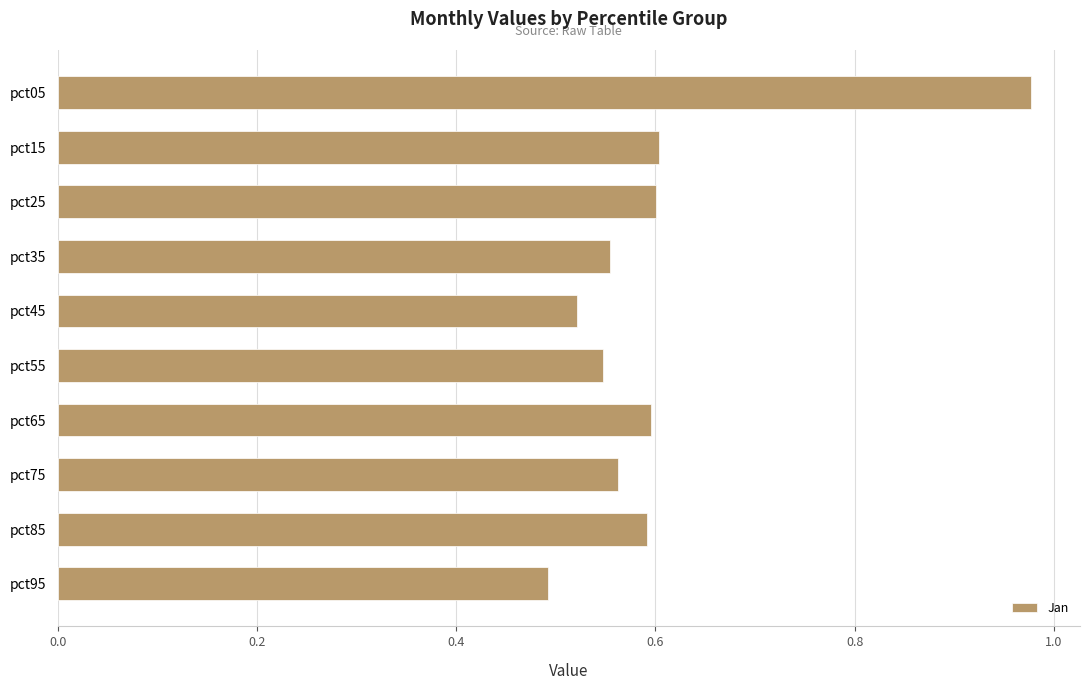

What is the change in value from pct75 to pct05?

+0.4